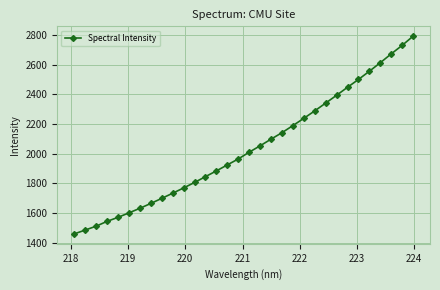

How many lines are shown in the chart?

1